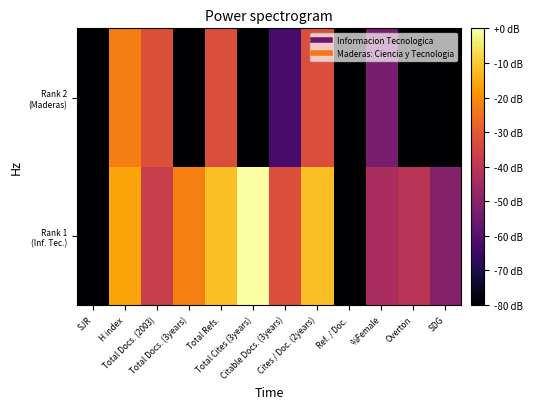

How many distinct data groups are displayed?

40